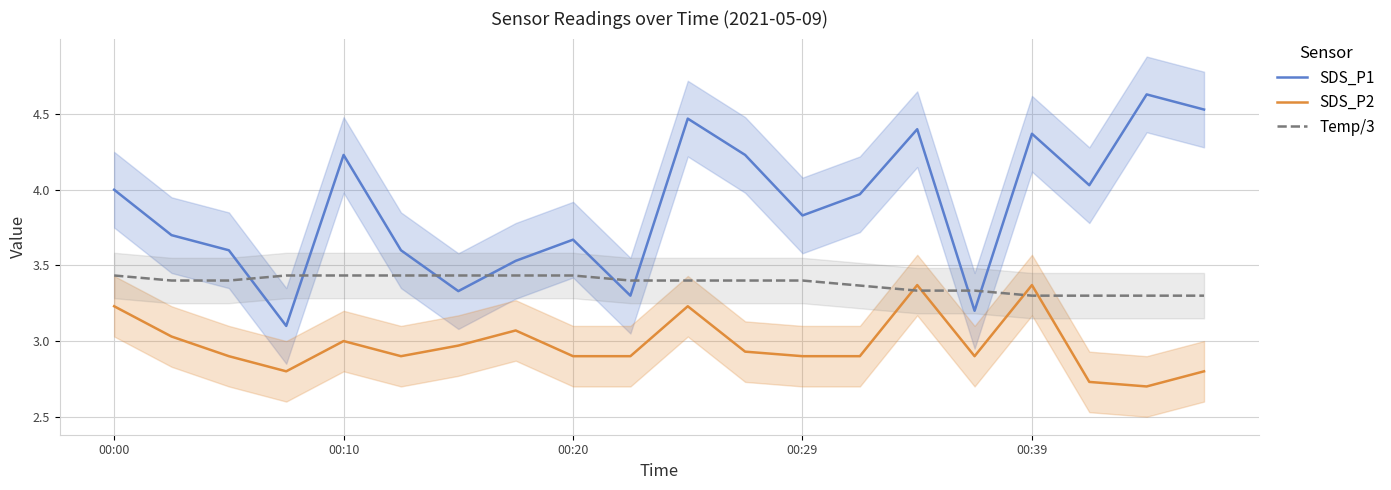

True or false: Temp/3 has a value of 1.9 at 00:00.

False